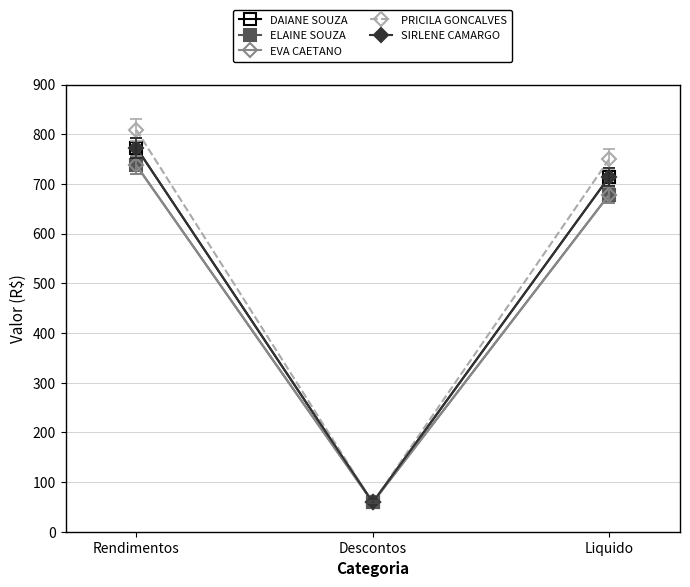

What is the label of the 3rd point from the right?

Rendimentos